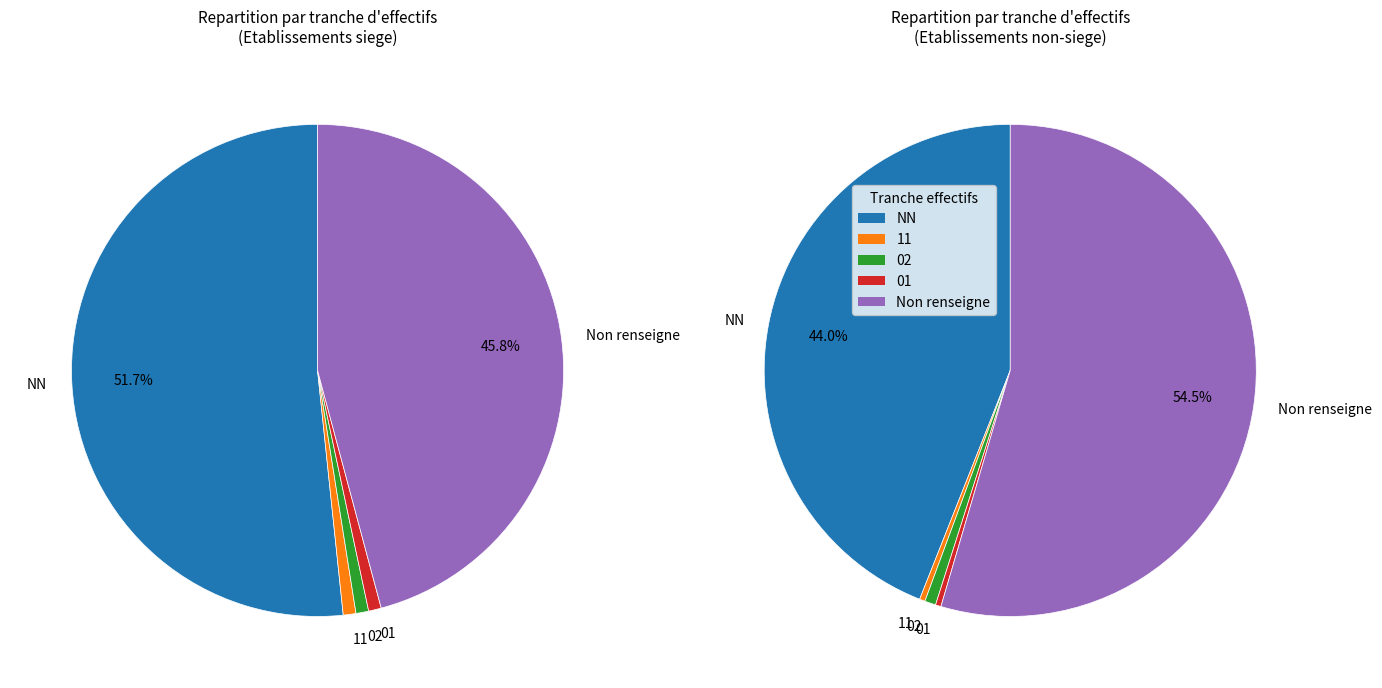

What portion of the pie excludes 02?

99.2%